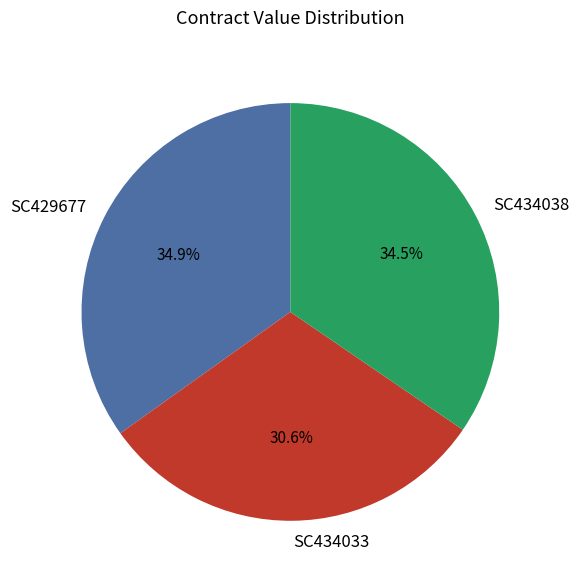

How many slices are in this pie chart?

3